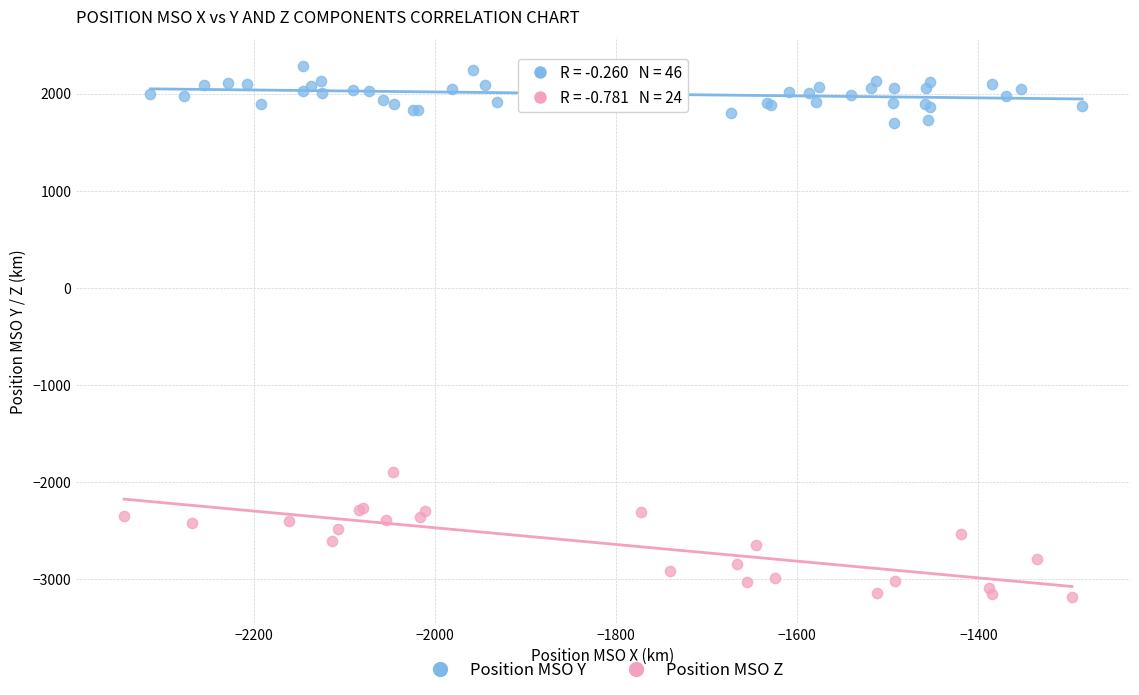

Which series contains the highest Y value?

Position MSO Y